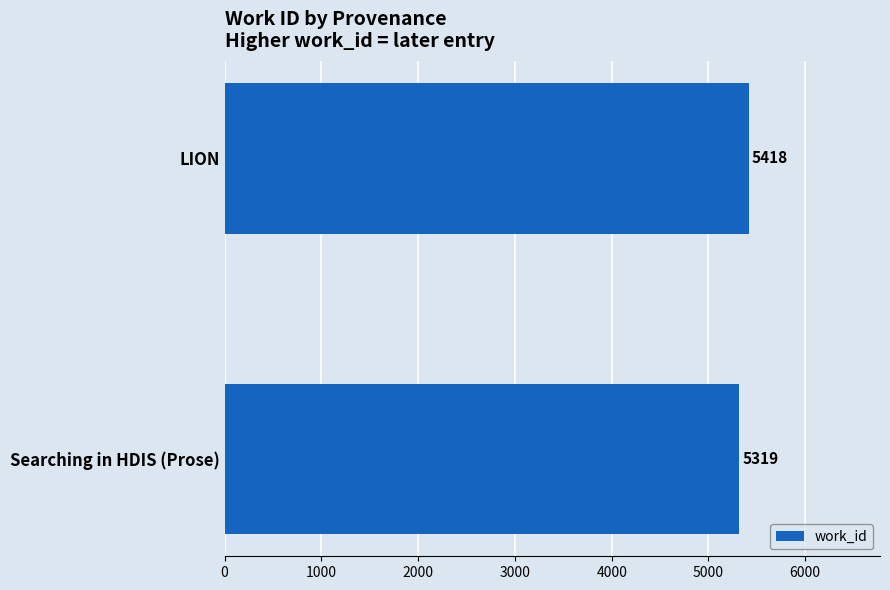

Reading bottom to top, extract all data points from this chart.

5319	5418